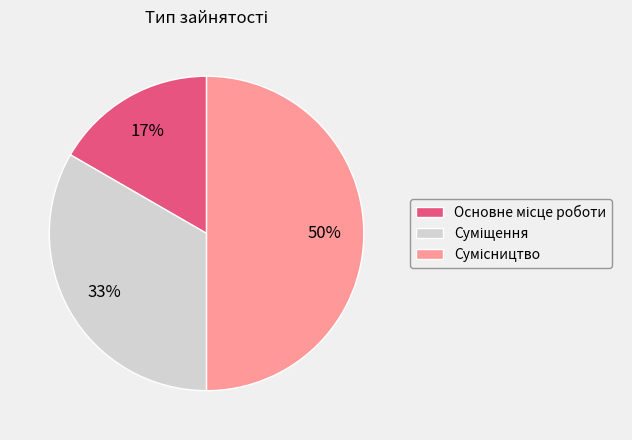

To the nearest percent, what is the difference between the largest and smallest slice percentages?

33%